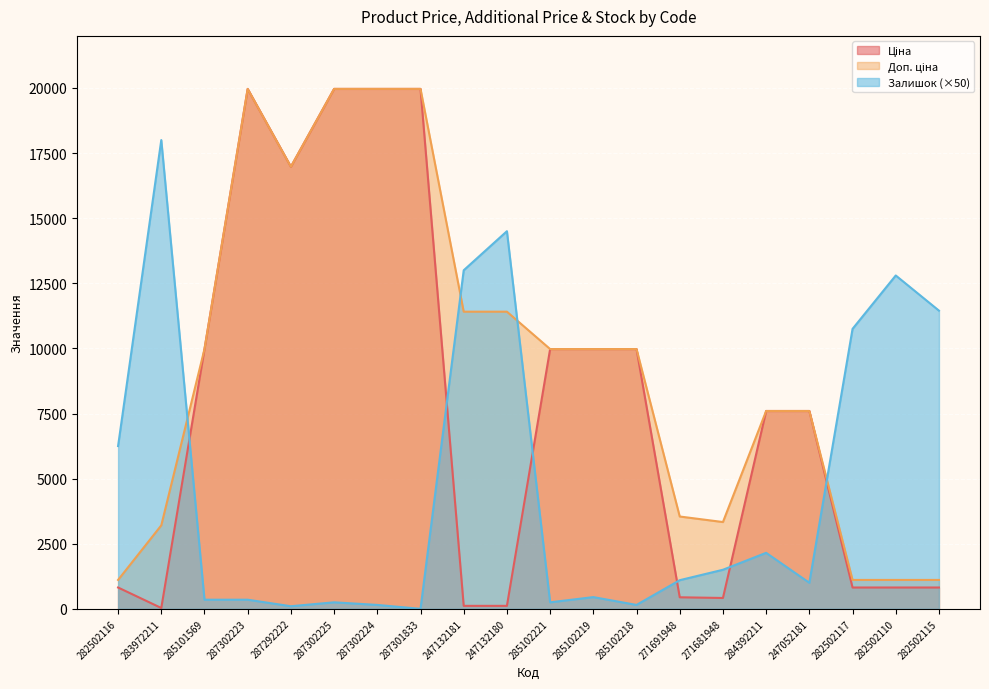

Is the value of Ціна at 247132180 greater than the value of Залишок at 287302224?

No